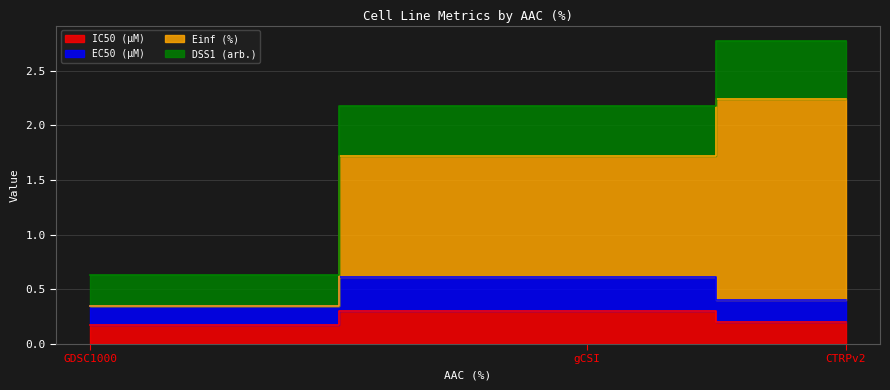

What position from the left is gCSI?

2